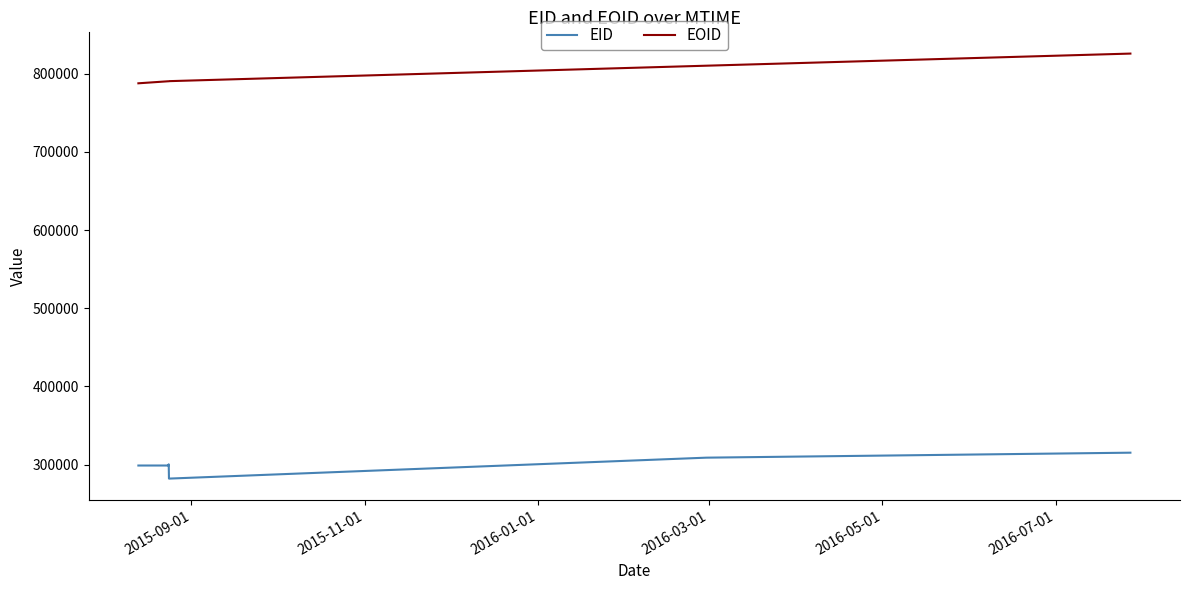

List the series in order of their peak value, highest first.

EOID, EID